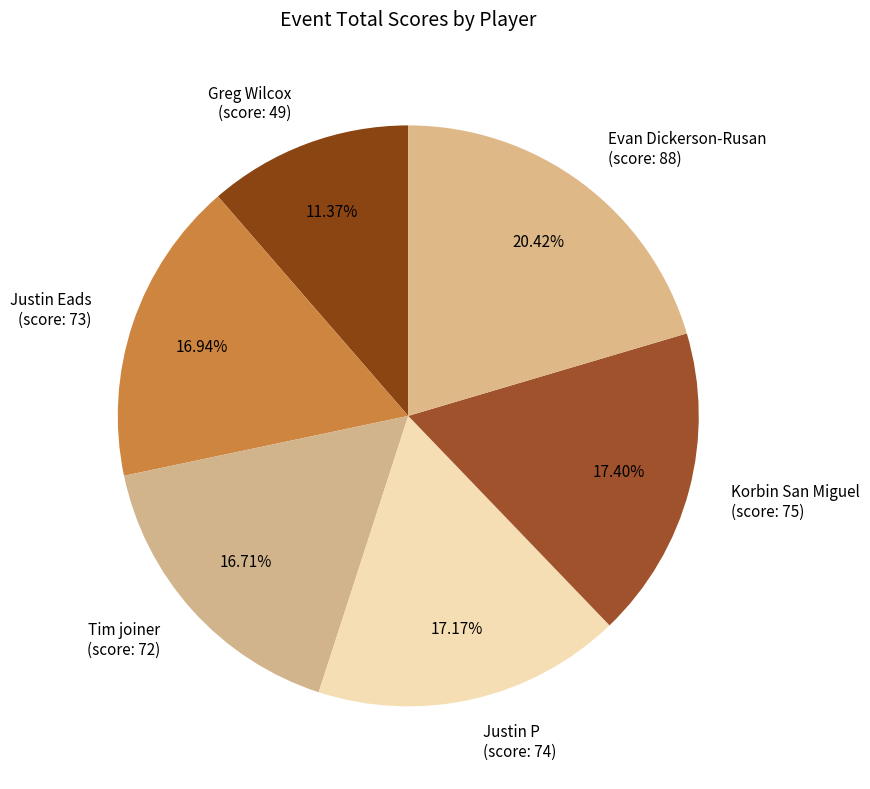

To the nearest percent, what is the difference between the largest and smallest slice percentages?

9%